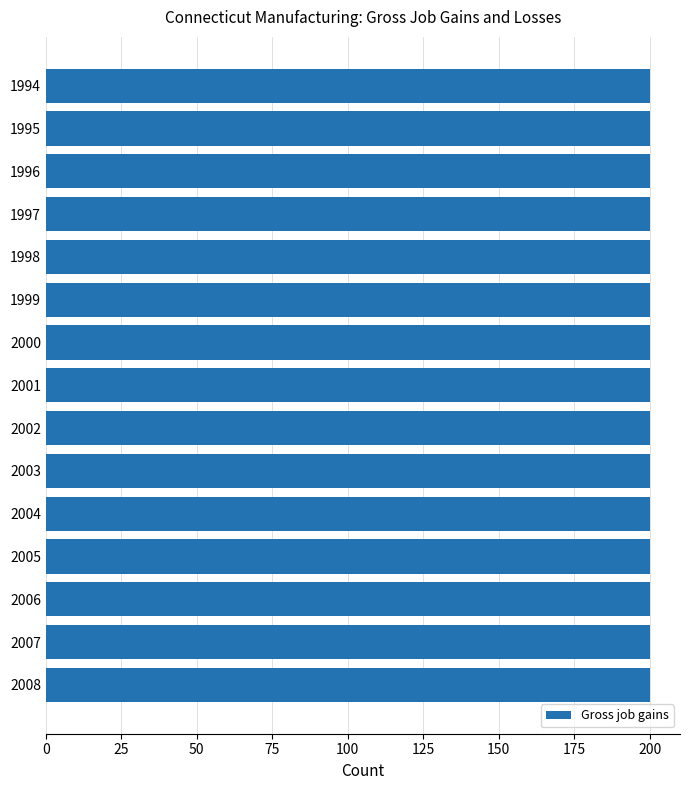

Which series has the largest range (max minus min)?

Gross job gains